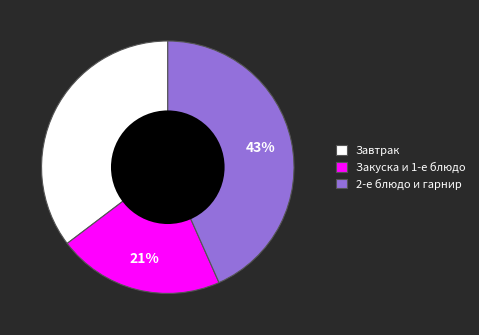

Is the sum of 2-е блюдо и гарнир and Закуска и 1-е блюдо greater than half?

Yes